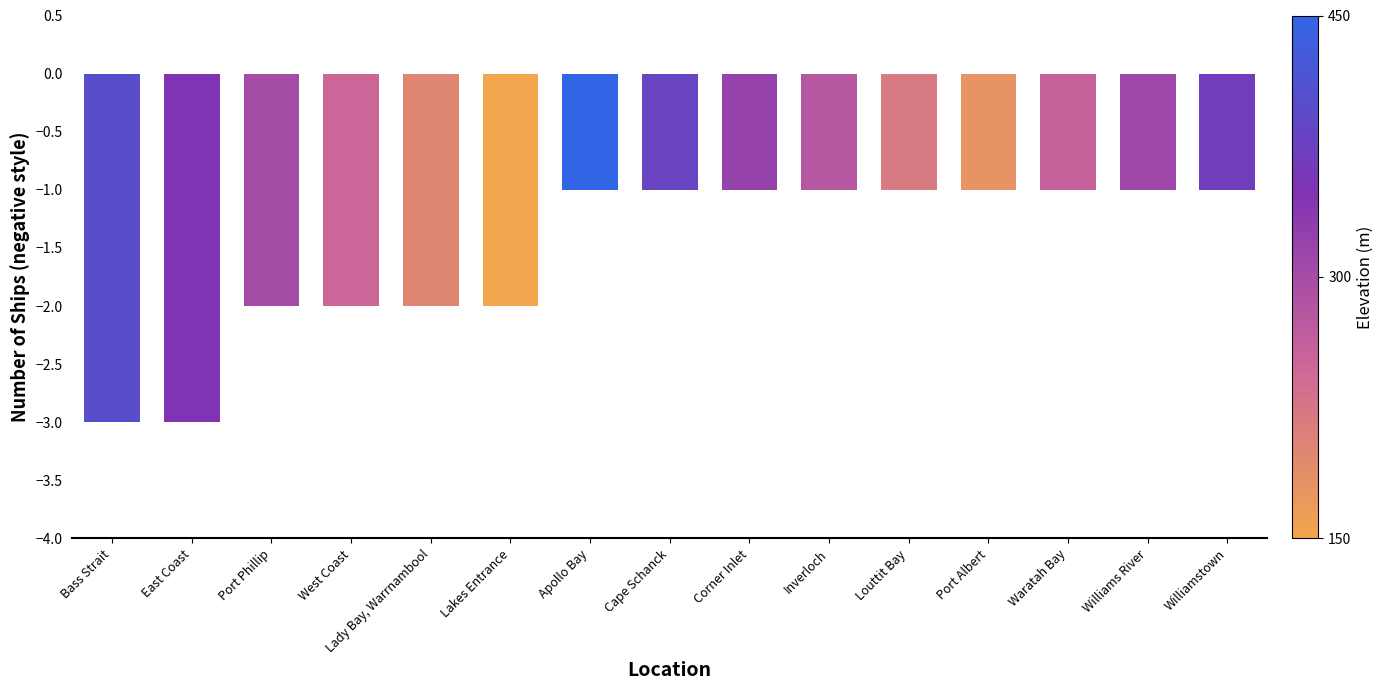

What is the value of the 2nd bar from the left?

-3